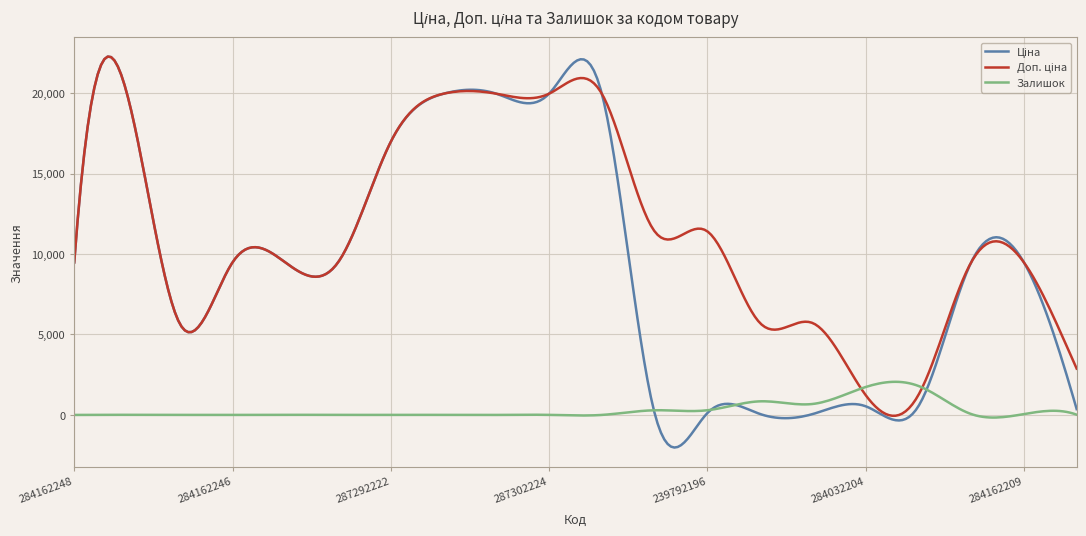

Reading left to right, extract all data points from this chart.

Ціна: 9480.1	19964.2	5673.8	9480.1	9480.1	9480.1	16976.3	19964.2	19964.2	19964.2	19964.2	114.1	114.1	57.0	57.0	539.0	539.0	9480.1	9480.1	359.9
Доп. ціна: 9480.1	19964.2	5673.8	9480.1	9480.1	9480.1	16976.3	19964.2	19964.2	19964.2	19964.2	11410.0	11410.0	5705.0	5705.0	1235.4	1235.4	9480.1	9480.1	2878.8
Залишок: 0.0	7.0	3.0	0.0	8.0	0.0	5.0	1.0	0.0	3.0	0.0	289.0	290.0	845.0	683.0	1734.0	1802.0	56.0	53.0	15.0